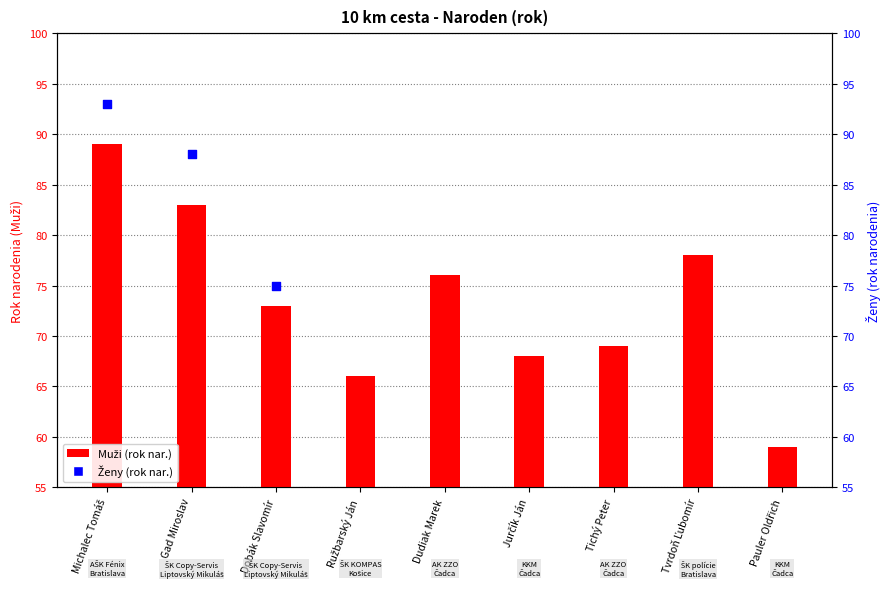

Which has a higher value, Tichý Peter or Gad Miroslav?

Gad Miroslav